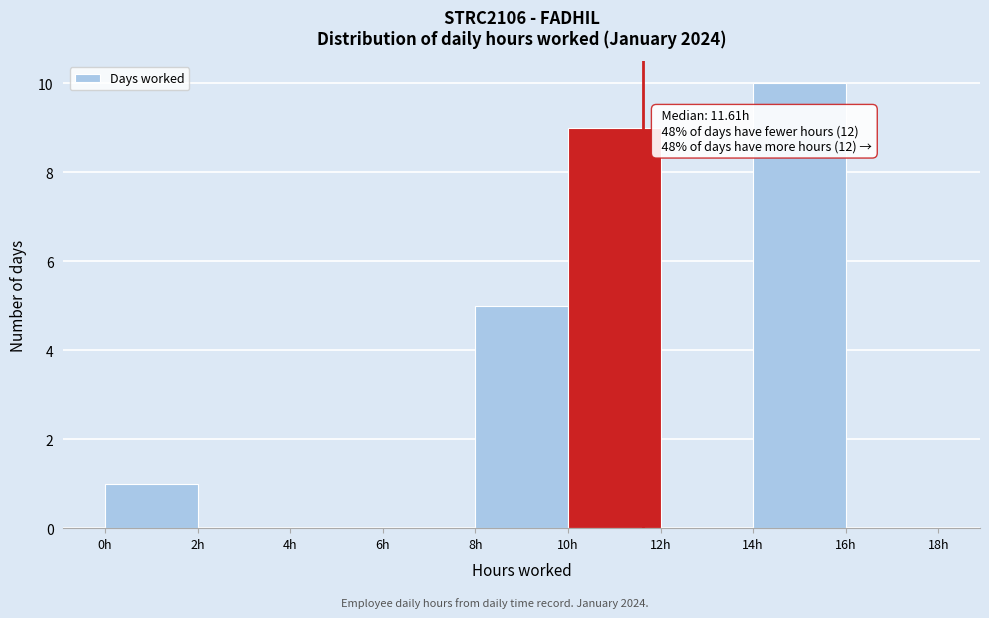

Which range on the x-axis has the tallest bar?

14 to 16